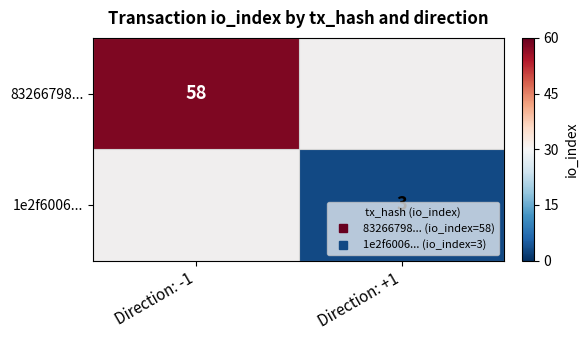

How many distinct data groups are displayed?

2